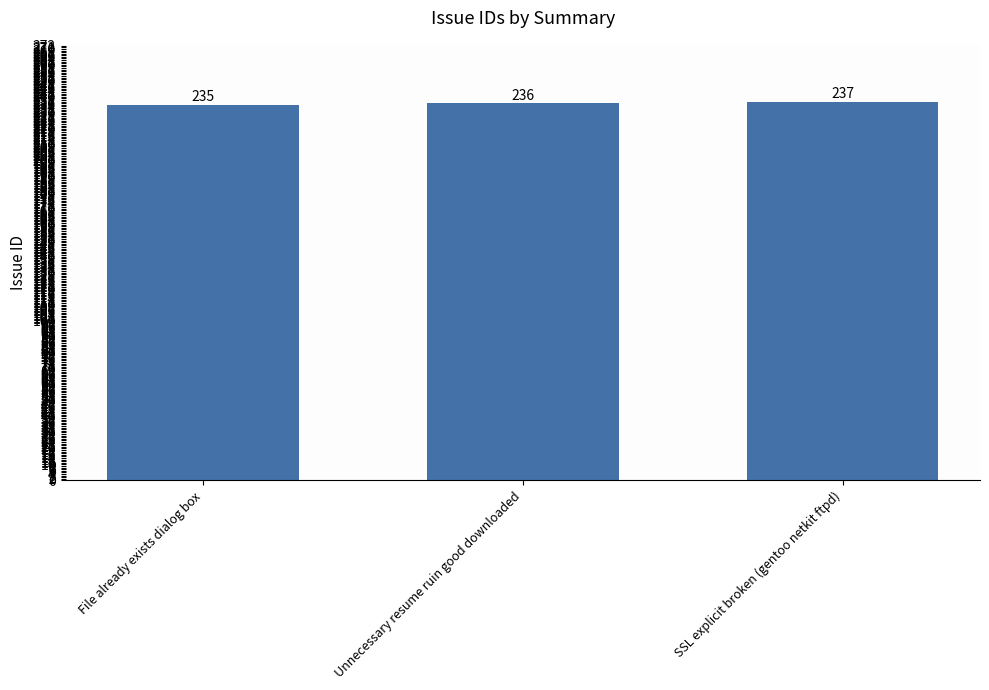

Rank the categories by value from lowest to highest.

File already exists dialog box, Unnecessary resume ruin good downloaded, SSL explicit broken (gentoo netkit ftpd)